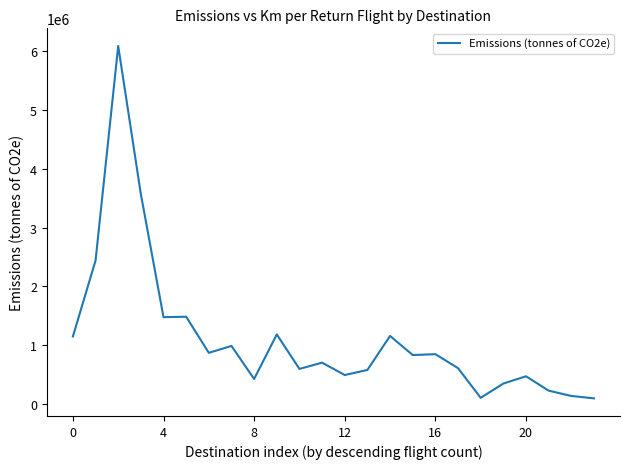

What is the difference between the maximum and minimum values?

5997408.4